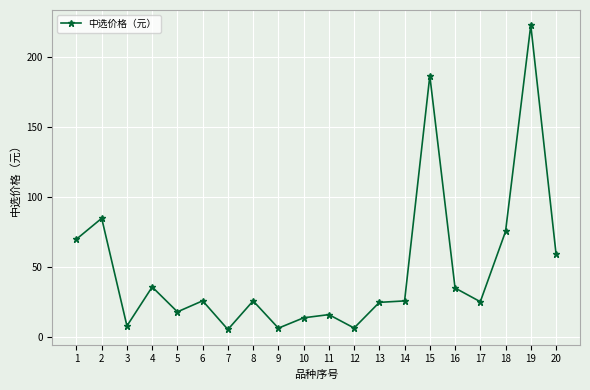

Does the chart display data point markers on the line(s)?

Yes